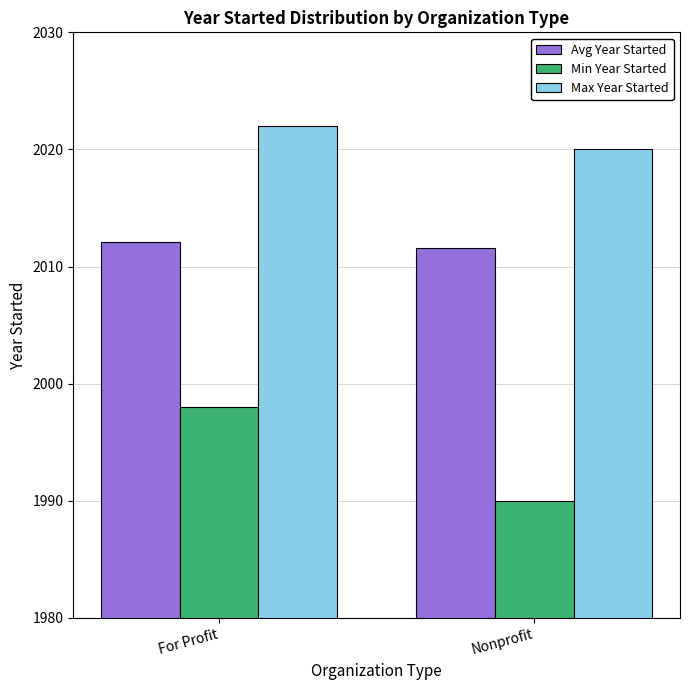

Between For Profit and Nonprofit, which series saw the biggest shift?

Min Year Started